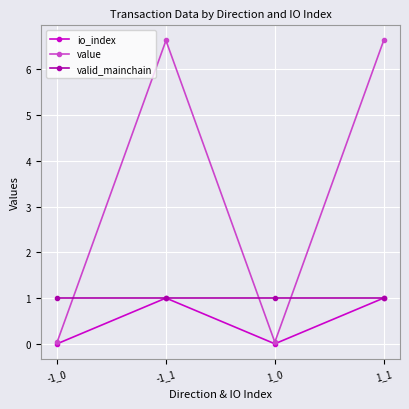

What is the maximum value for io_index?

1.0